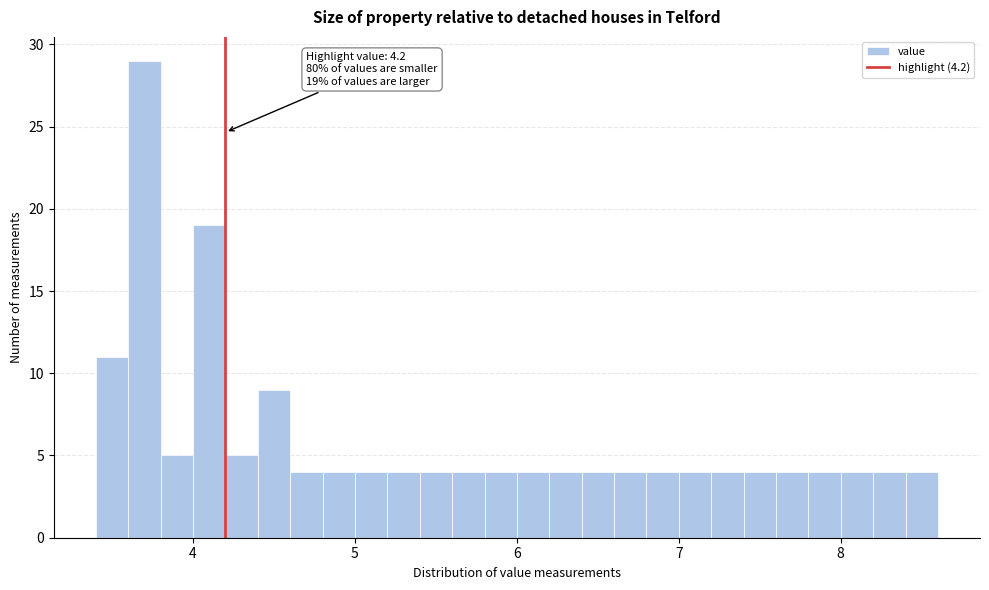

Around what value on the x-axis is the tallest bar? Give the approximate position of its centre, as read against the axis.

3.7